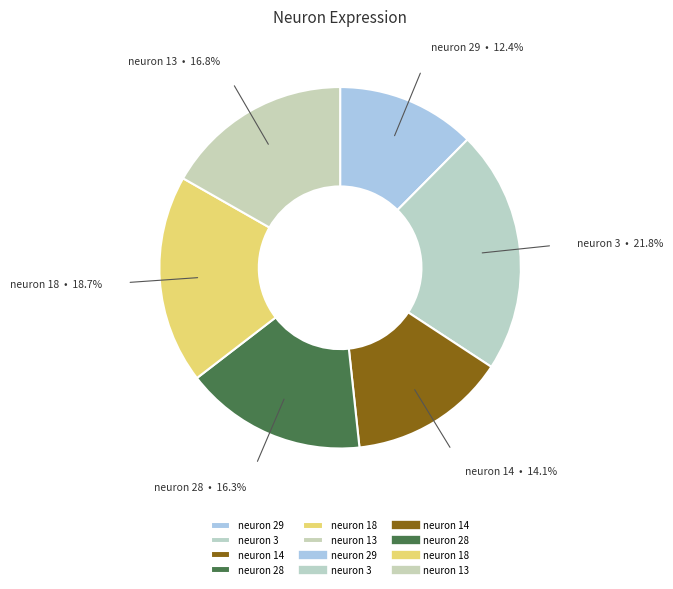

What percentage is the neuron 14 slice, to the nearest percent?

14%